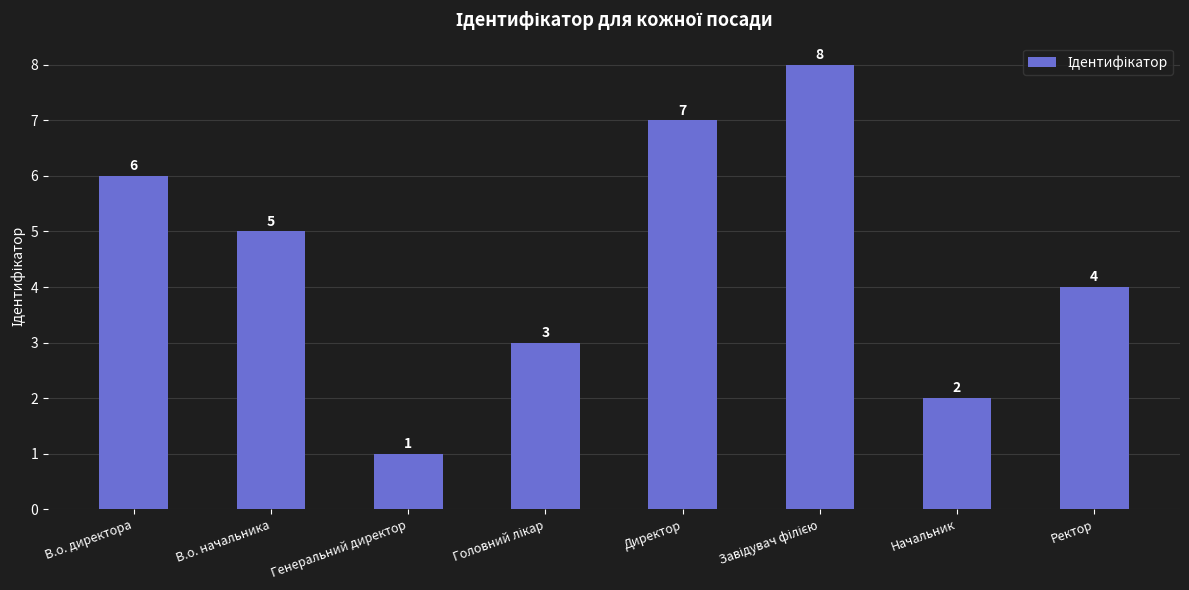

Reading right to left, what are all the values shown in this chart?

4	2	8	7	3	1	5	6